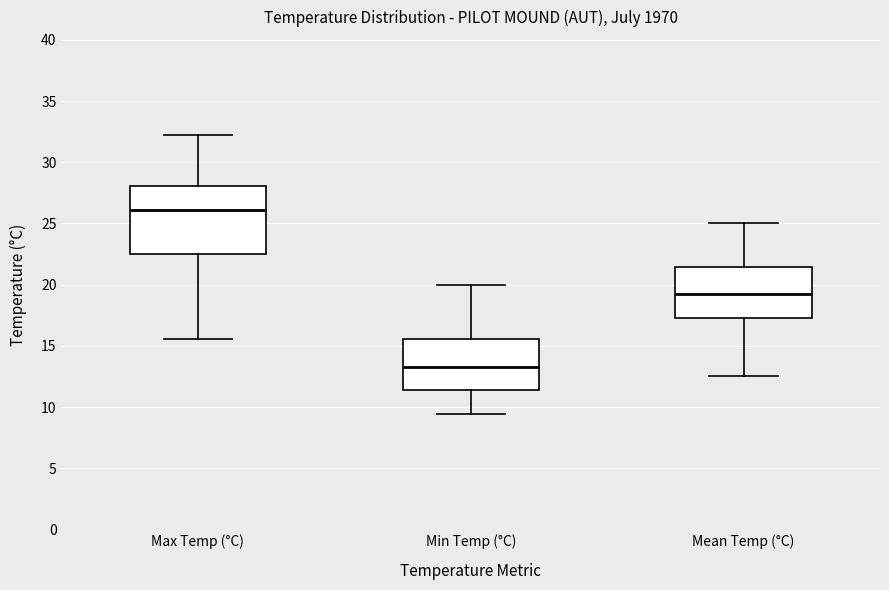

Reading left to right, transcribe this box plot: for each box, give where its median line is, the range the box spans, and where its two whiskers end, as read against the y-axis. The values are not printed on the chart, so give them approximately, as read against the axis.

Max Temp (°C): median 26.0, box 22.5 to 28.0, whiskers 15.5 to 32.0
Min Temp (°C): median 13.5, box 11.5 to 15.5, whiskers 9.5 to 20.0
Mean Temp (°C): median 19.0, box 17.5 to 21.5, whiskers 12.5 to 25.0